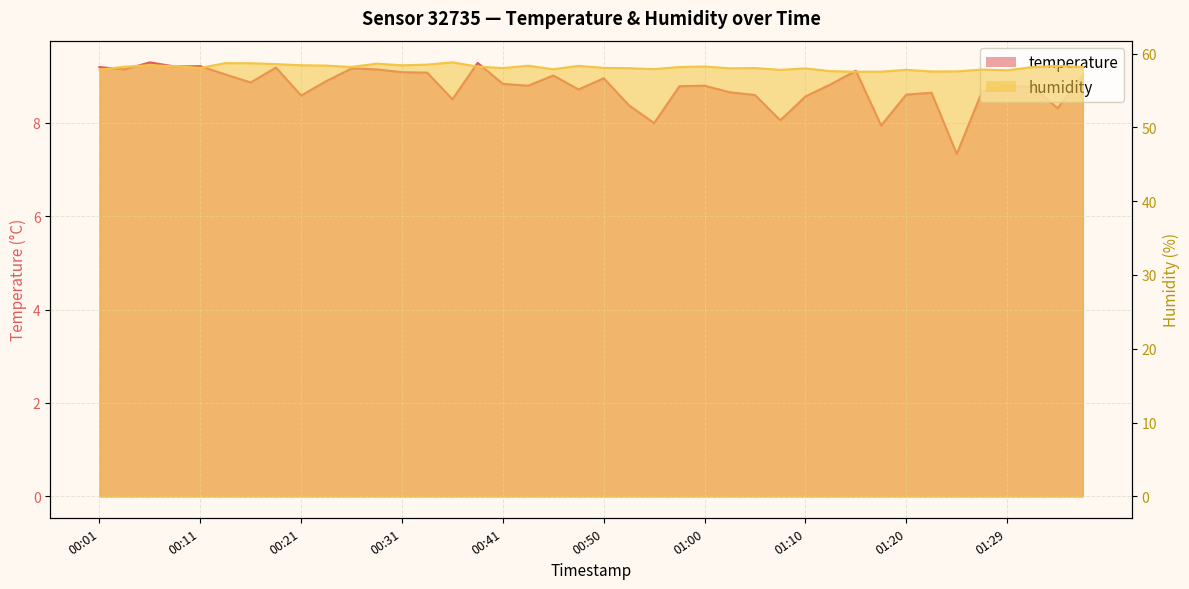

Rank the series by their average value, from highest to lowest.

humidity, temperature